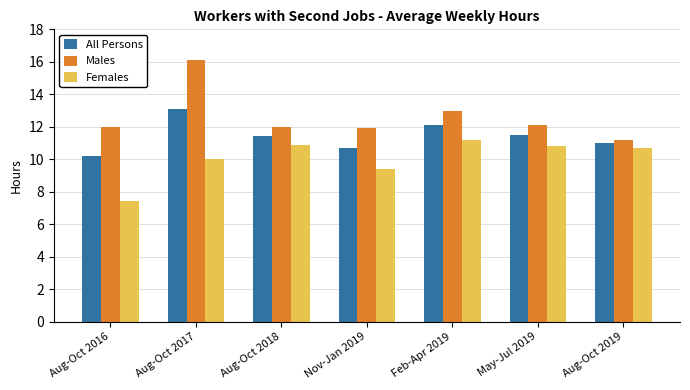

What is the sum of the Females values at Nov-Jan 2019 and Feb-Apr 2019?

20.6